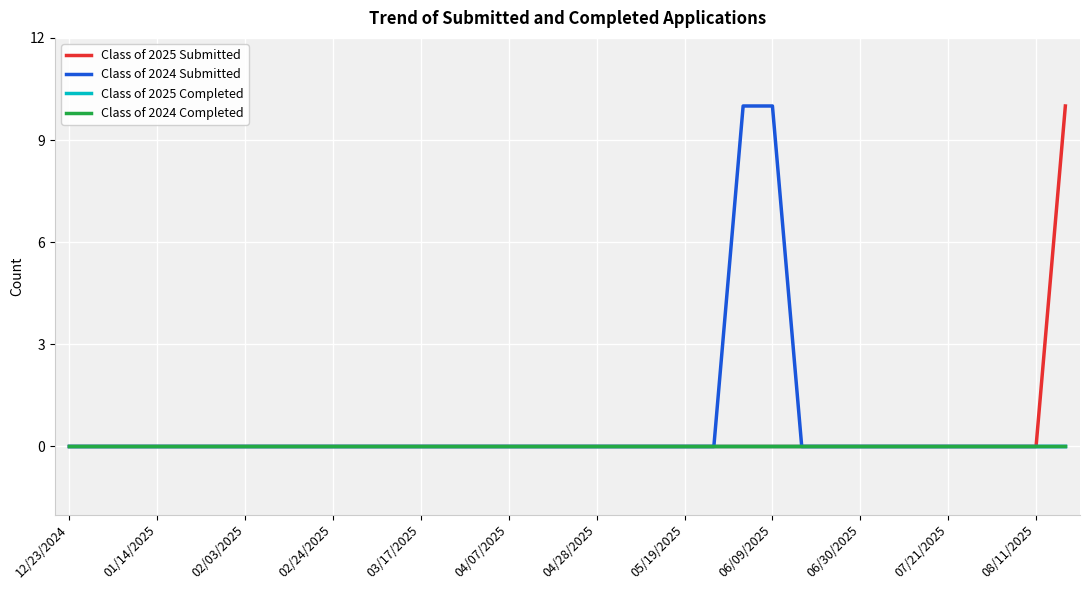

Which series has the widest spread of values?

Class of 2025 Submitted